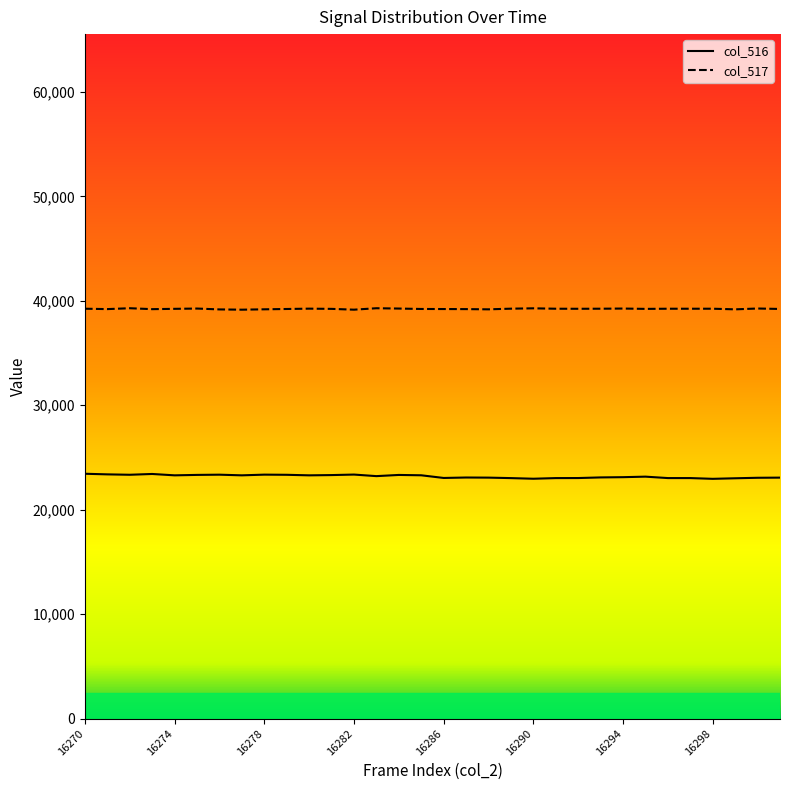

List the labels in order of col_517 value, largest first.

16272, 16283, 16290, 16300, 16275, 16284, 16294, 16280, 16289, 16270, 16293, 16298, 16291, 16296, 16297, 16292, 16274, 16281, 16295, 16285, 16301, 16279, 16286, 16271, 16287, 16273, 16278, 16288, 16299, 16276, 16282, 16277